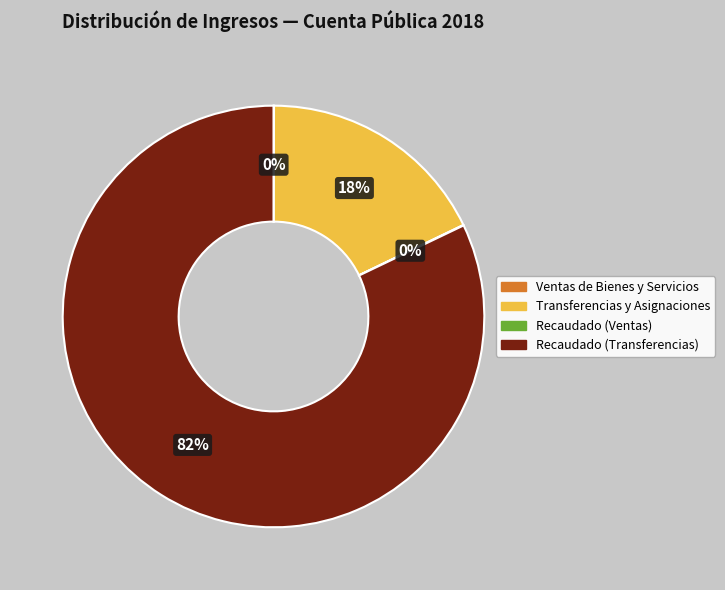

To the nearest percent, what is the average slice percentage?

25%